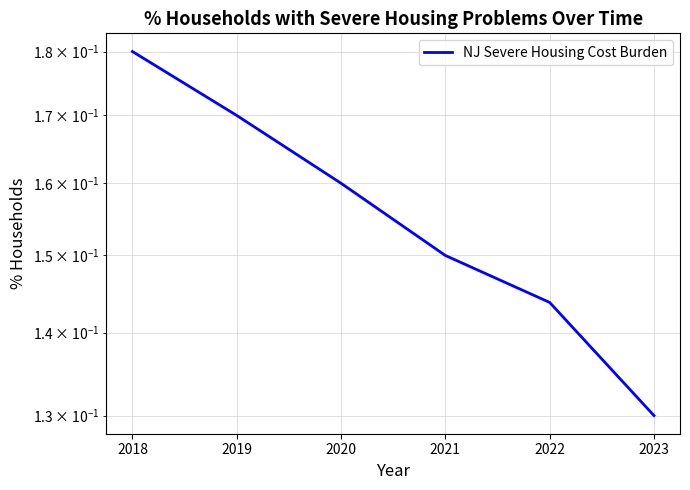

What is the value of the 3rd point from the left?

0.2